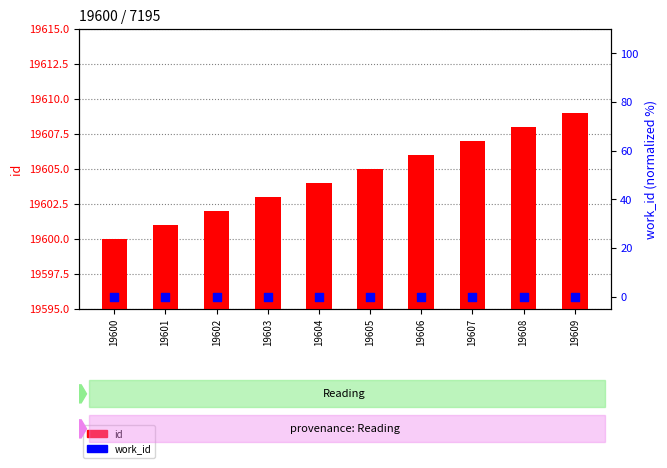

Which series reaches the maximum Y coordinate?

id